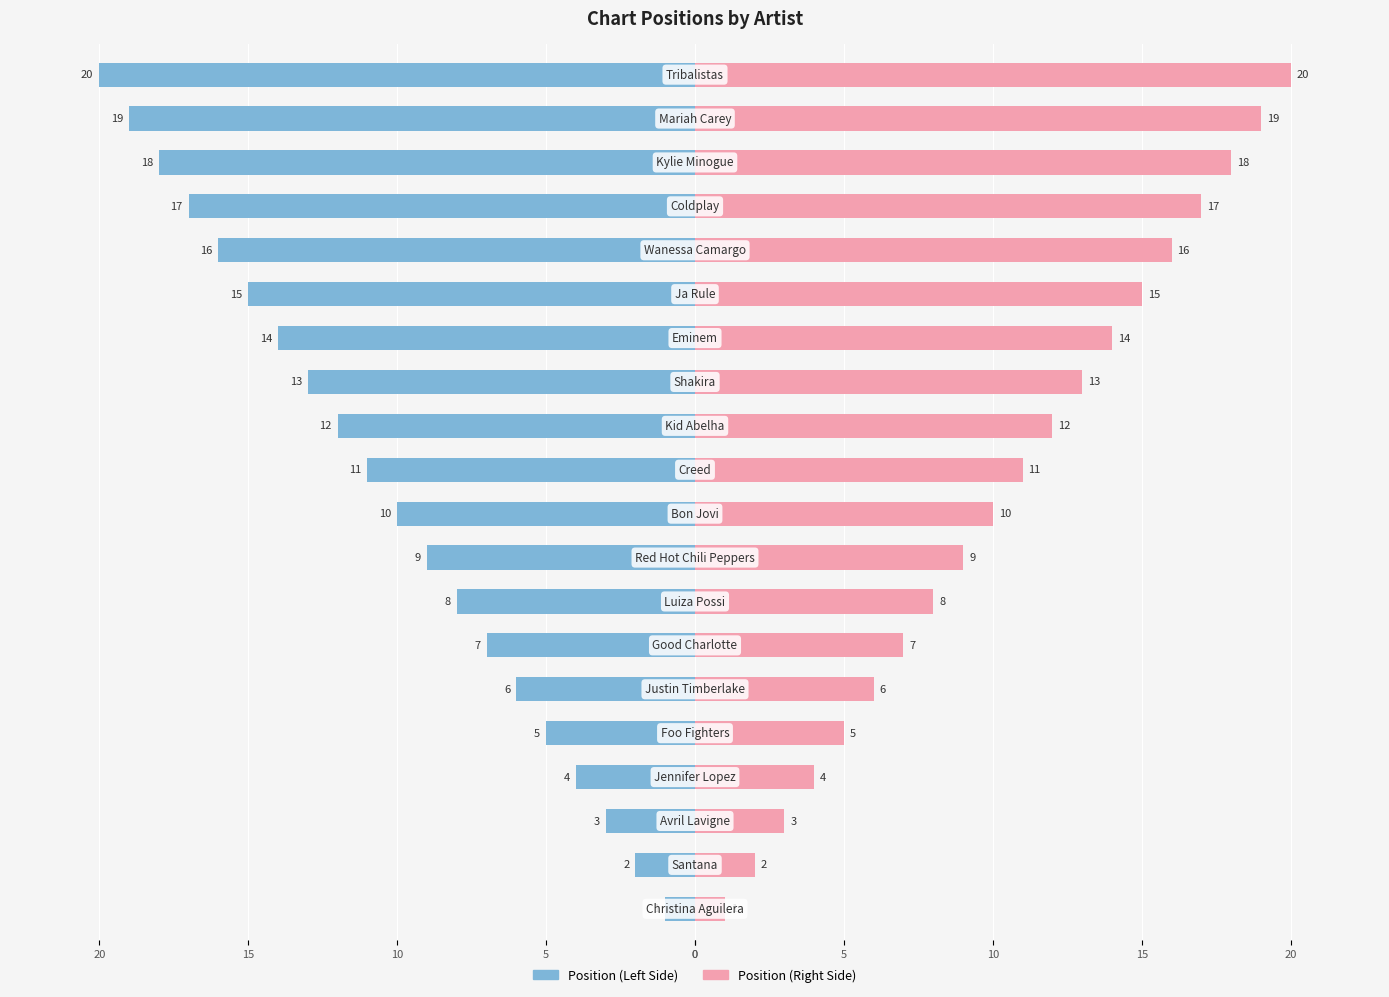

How many data points in Position (left) are above -10?

9